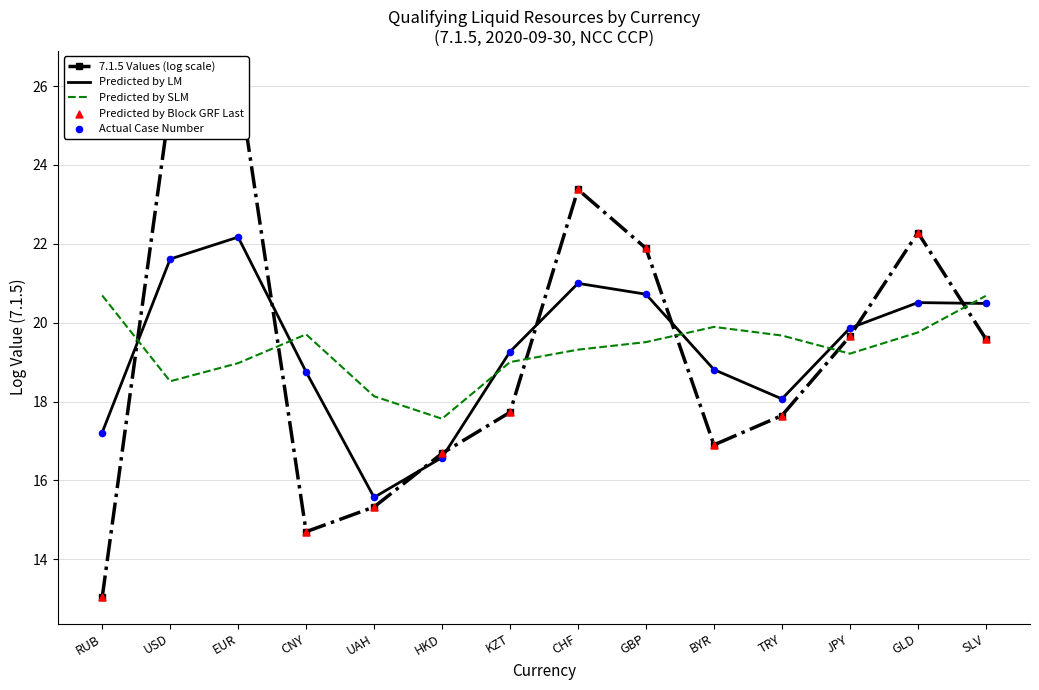

At which category is the sum across all series the highest?

EUR